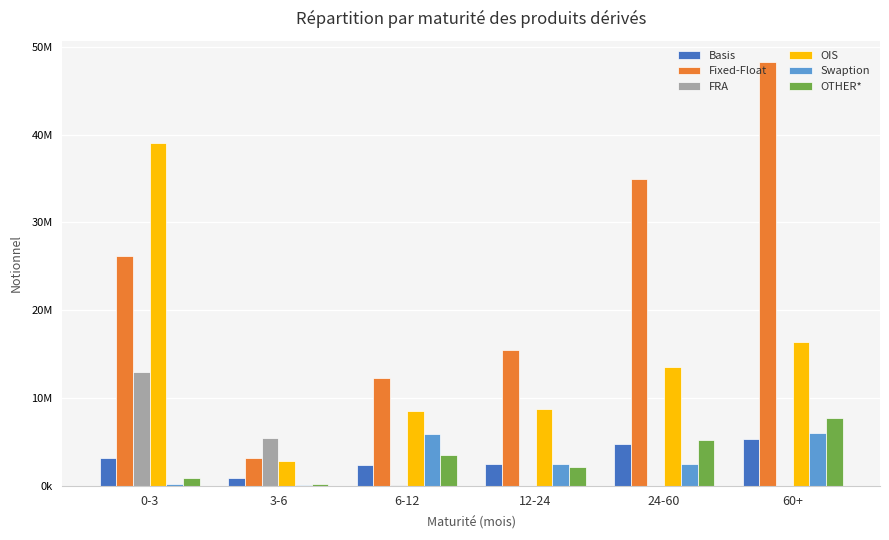

Reading left to right, extract all data points from this chart.

Basis: 0-3=3103759	3-6=900143	6-12=2358783	12-24=2459611	24-60=4773555	60+=5246615
Fixed-Float: 0-3=26177235	3-6=3110866	6-12=12265990	12-24=15413733	24-60=34923892	60+=48282446
FRA: 0-3=12920350	3-6=5362636	6-12=45850	12-24=829	24-60=2124	60+=556
OIS: 0-3=39012228	3-6=2851750	6-12=8489102	12-24=8762547	24-60=13541928	60+=16336408
Swaption: 0-3=166776	3-6=7398	6-12=5927615	12-24=2412281	24-60=2407963	60+=5949453
OTHER*: 0-3=890989	3-6=224638	6-12=3469599	12-24=2166319	24-60=5141259	60+=7722370